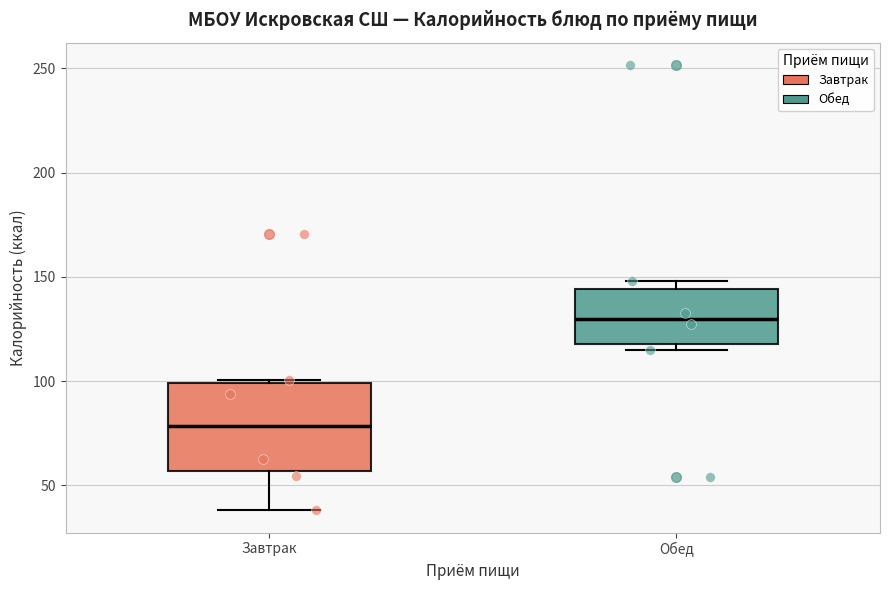

Which box has the lowest median line?

Завтрак